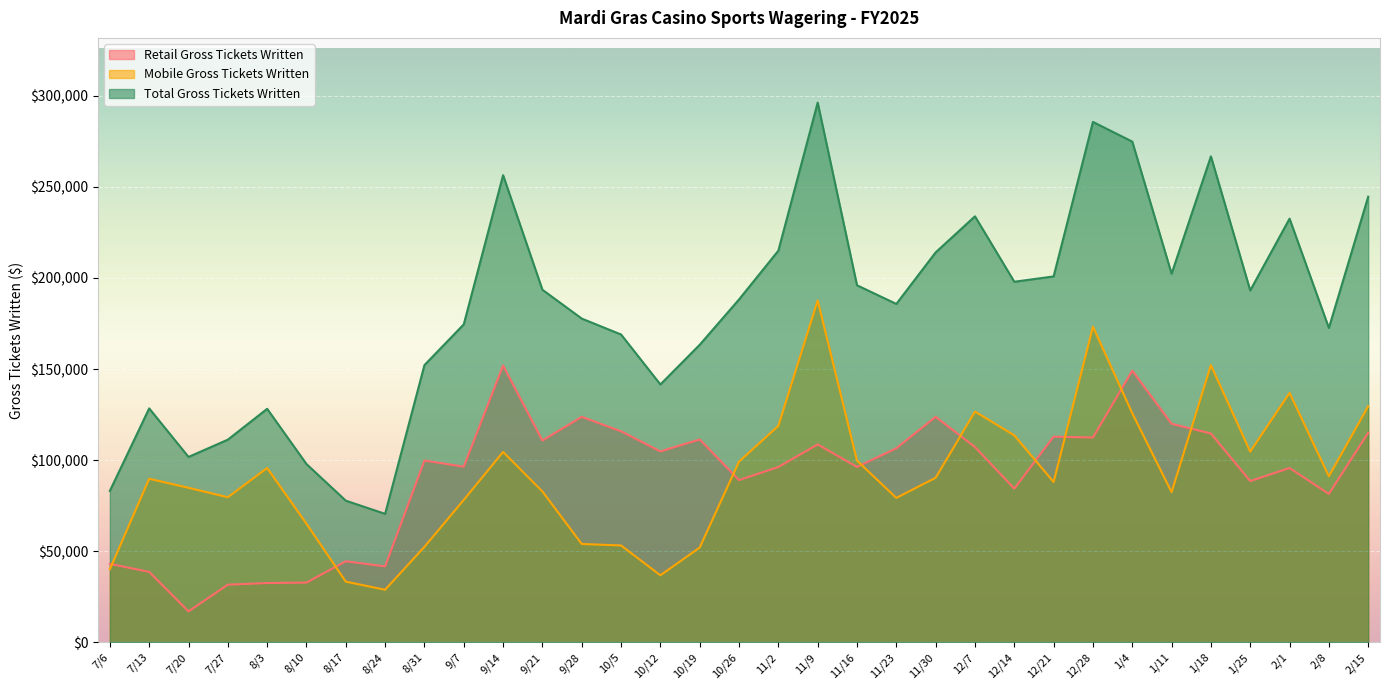

What is the difference between the maximum and second lowest values in the Total Gross Tickets Written series?

218536.5